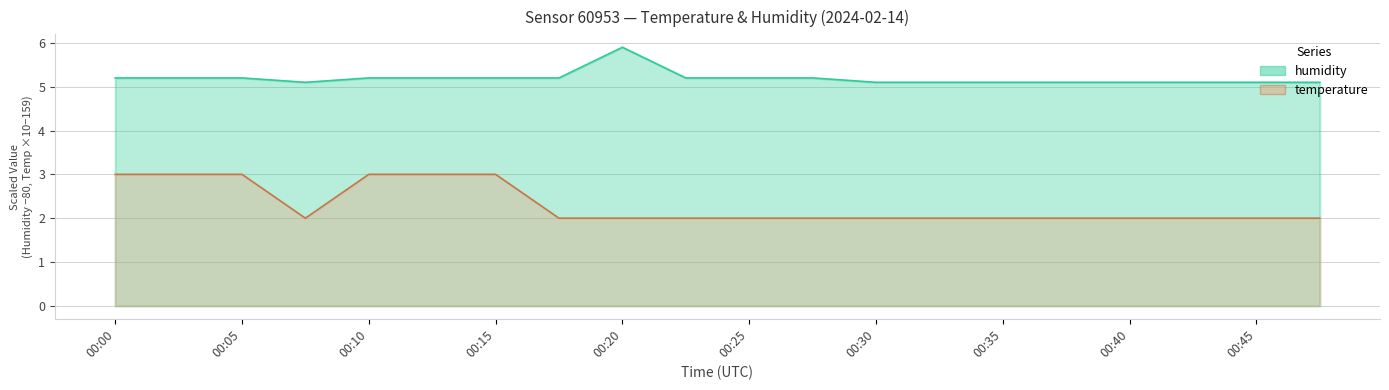

What is the approximate value of humidity at 00:18?

5.2